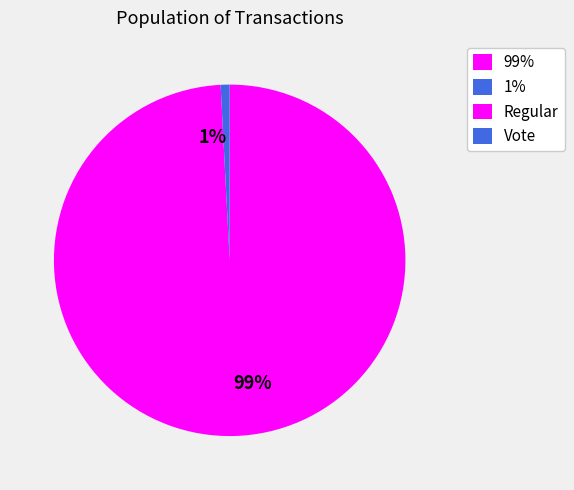

Which category has the biggest portion of the pie?

99%